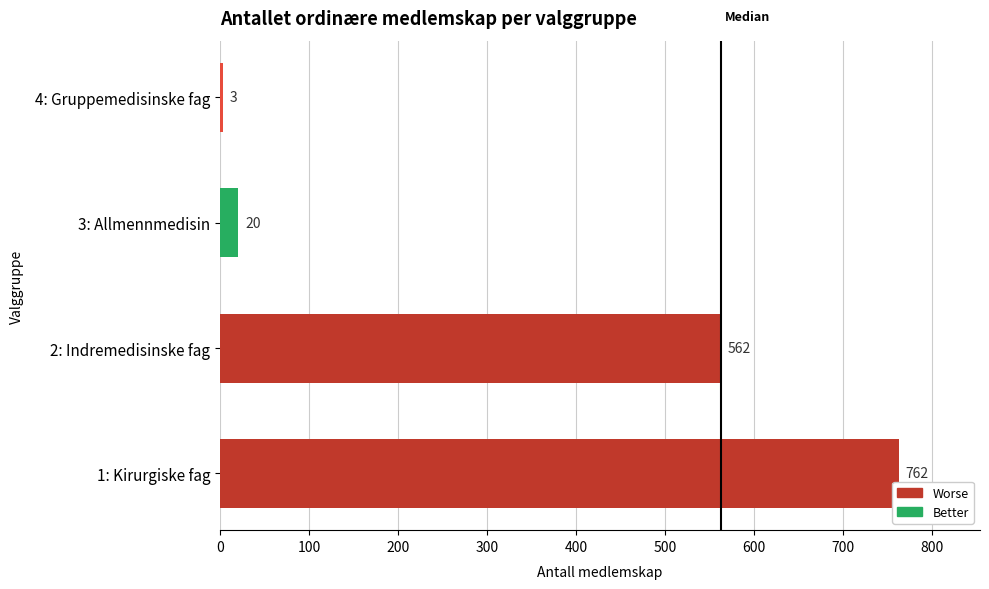

The value at 4: Gruppemedisinske fag is 3. True or false?

True